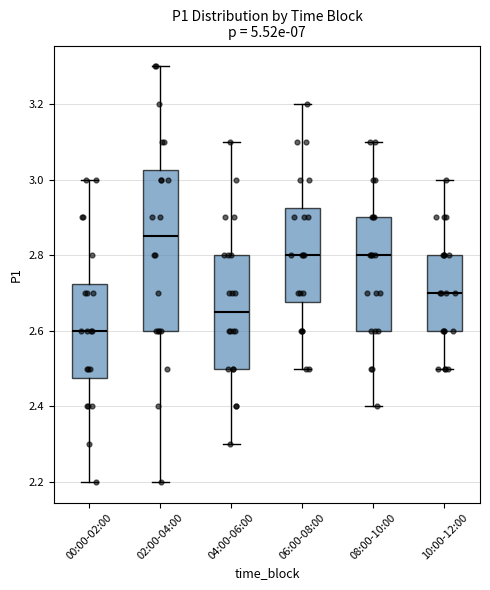

Where does the upper whisker of the box for 06:00-08:00 end on the y-axis? The values are not printed on the chart, so give them approximately, as read against the axis.

3.20